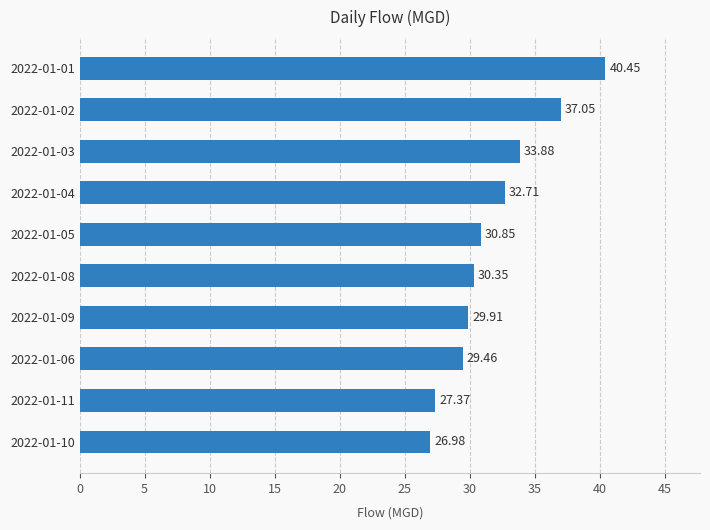

What is the sum of the values at 2022-01-09 and 2022-01-10?

56.9